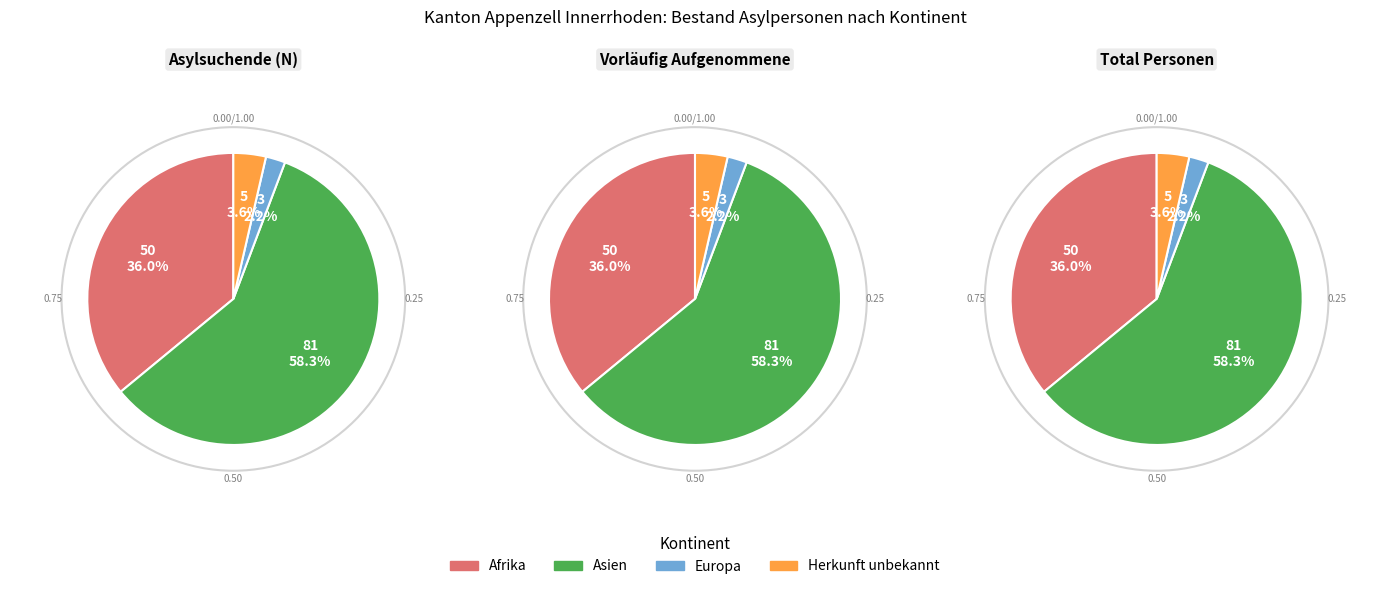

Count the number of slices in the pie.

4